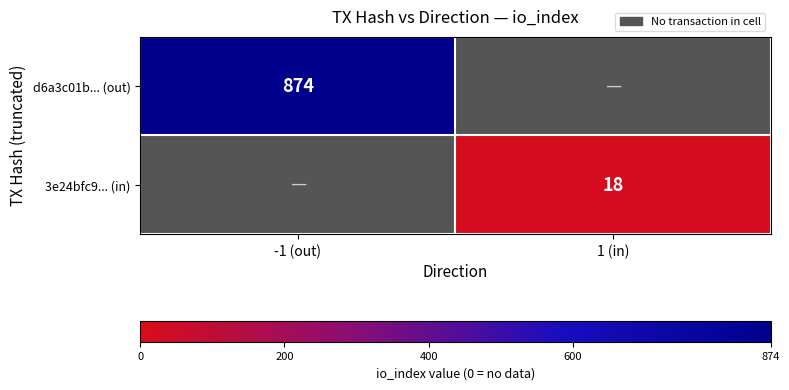

The value of d6a3c01b... (out) at -1 (out) is 340. True or false?

False